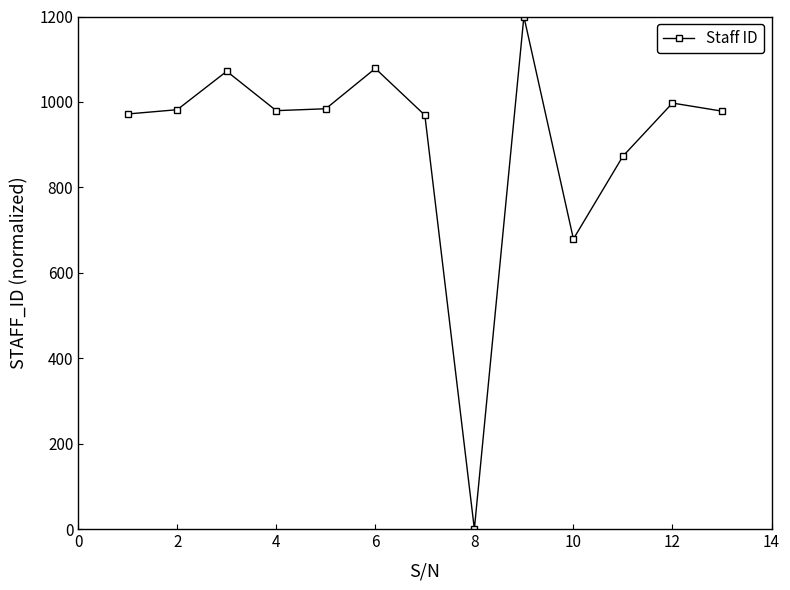

What is the value of the 1st point from the left?

971.8